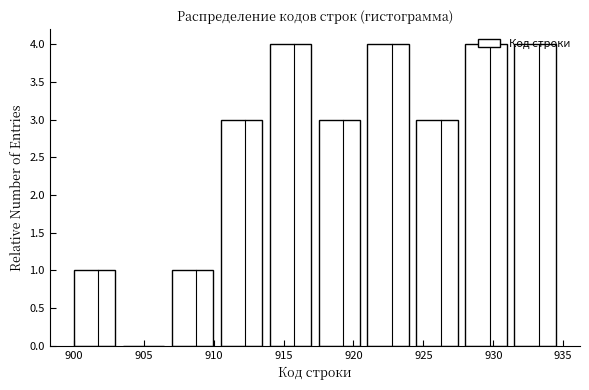

Reading left to right, list every bar in this chart as the range it spans on the x-axis followed by its height. The values are not printed on the chart, so give them approximately, as read against the axis.

900.0 to 903.5: 1
903.5 to 907.0: 0
907.0 to 910.5: 1
910.5 to 914.0: 3
914.0 to 917.5: 4
917.5 to 921.0: 3
921.0 to 924.5: 4
924.5 to 928.0: 3
928.0 to 931.5: 4
931.5 to 935.0: 4